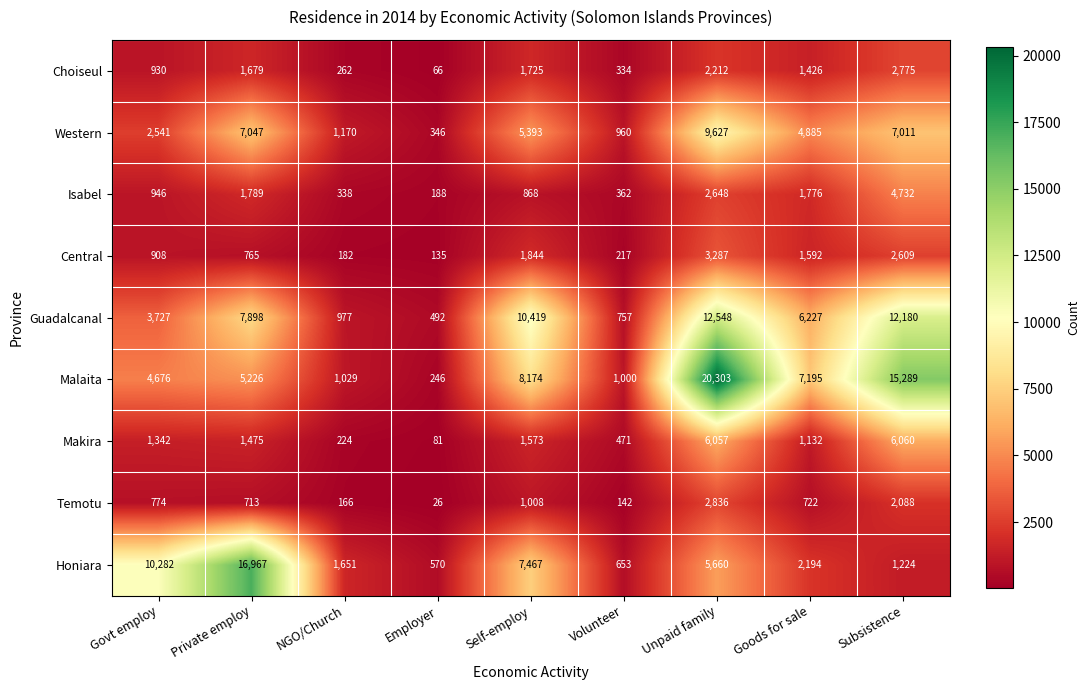

What is the maximum value shown in the chart?

20303